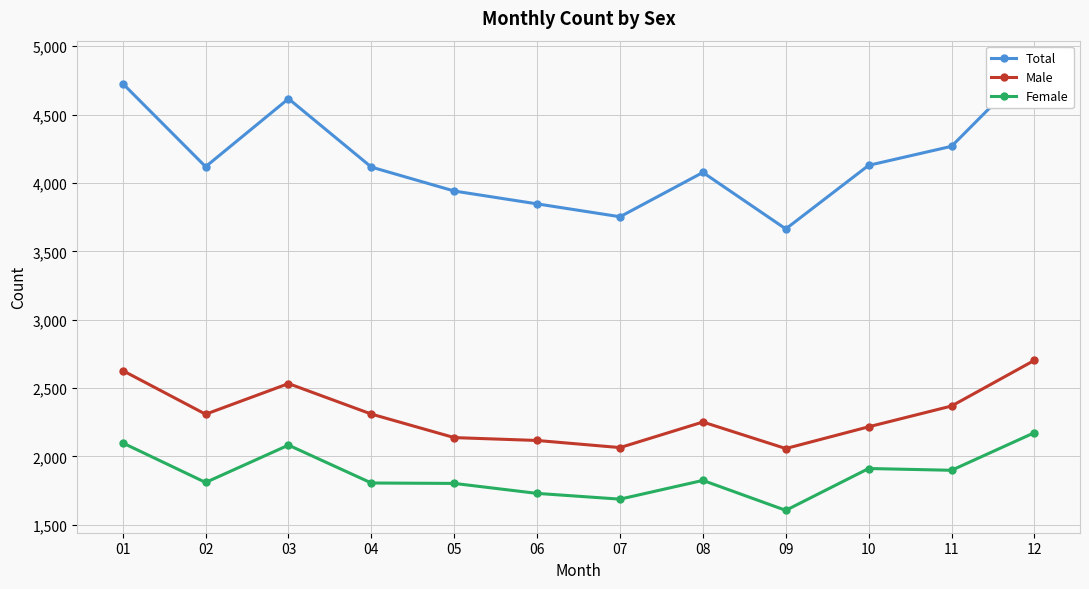

At which category does Male reach its first local valley?

02